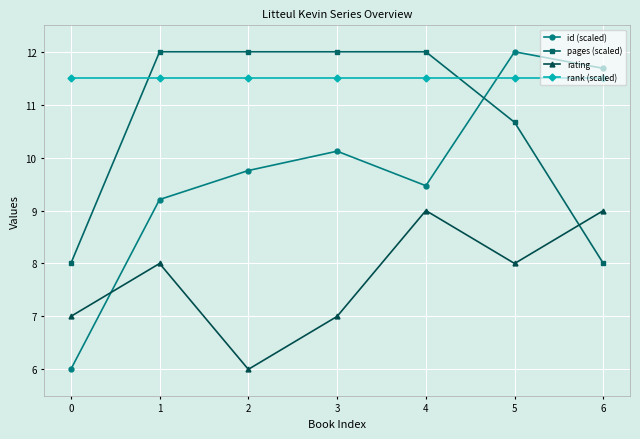

What is the maximum value for rank (scaled)?

11.5